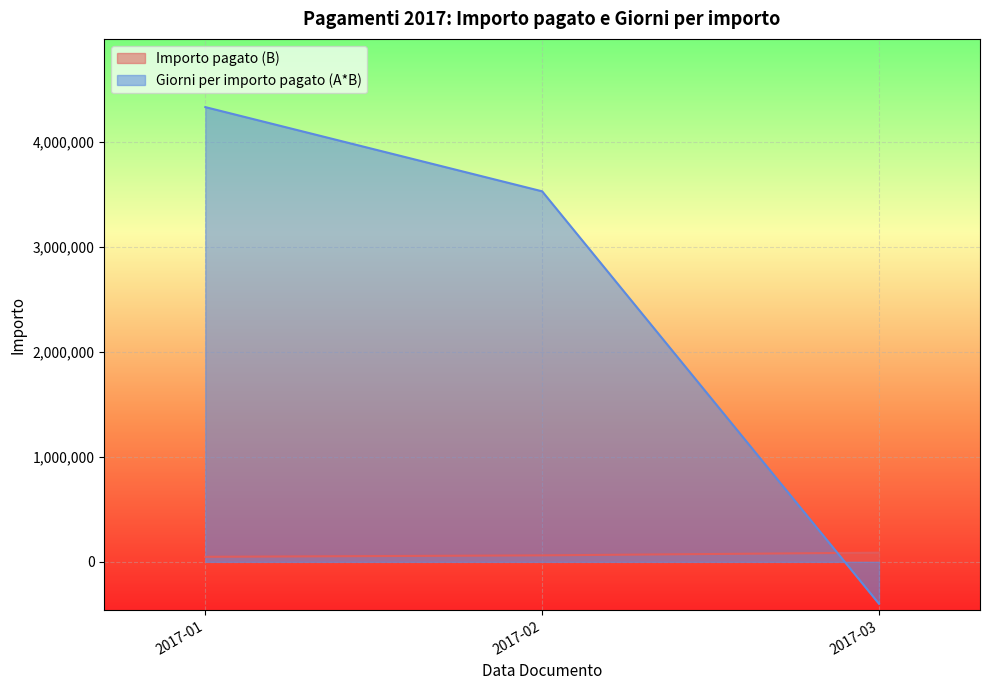

At which label is Giorni per importo pagato (A*B) closest to 1964999?

2017-02